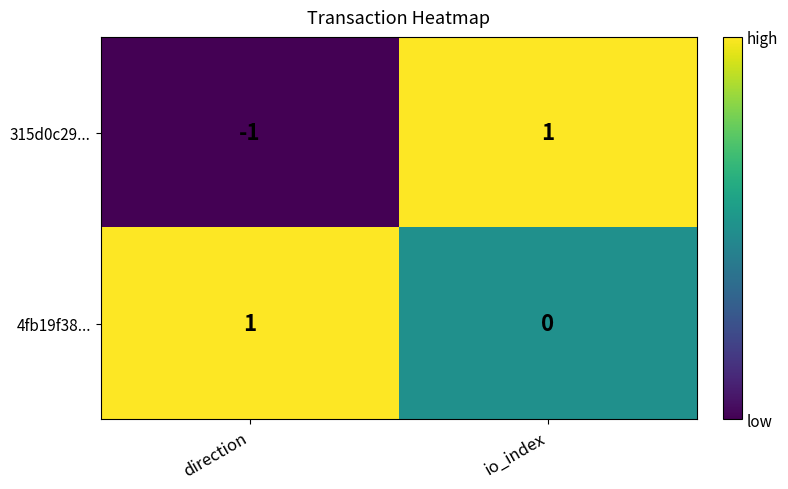

Where is 315d0c29... nearest to the value 0?

direction